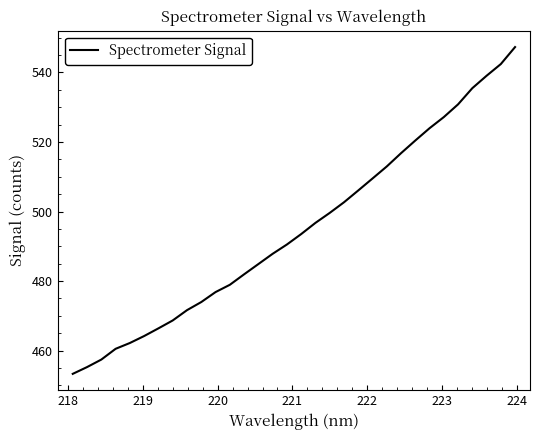

Does the chart have visible grid lines?

No